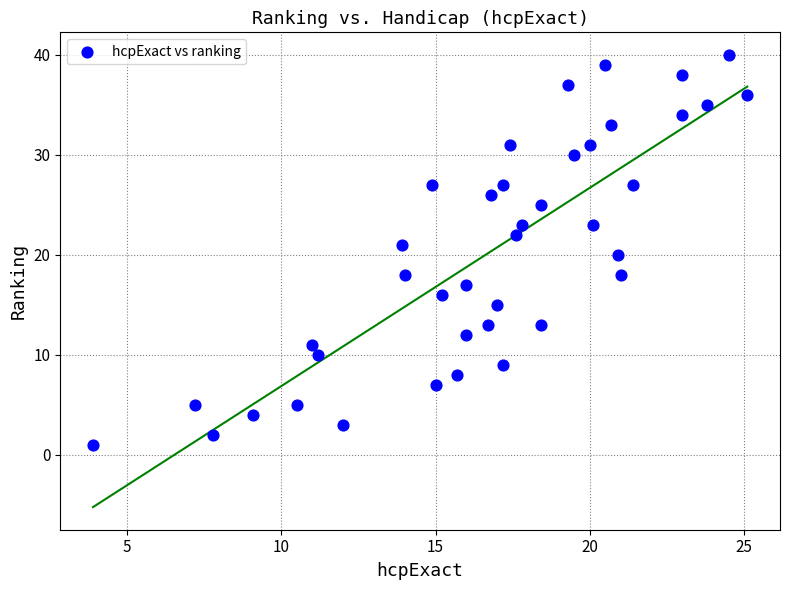

What is the range of Y values (max minus min)?

39